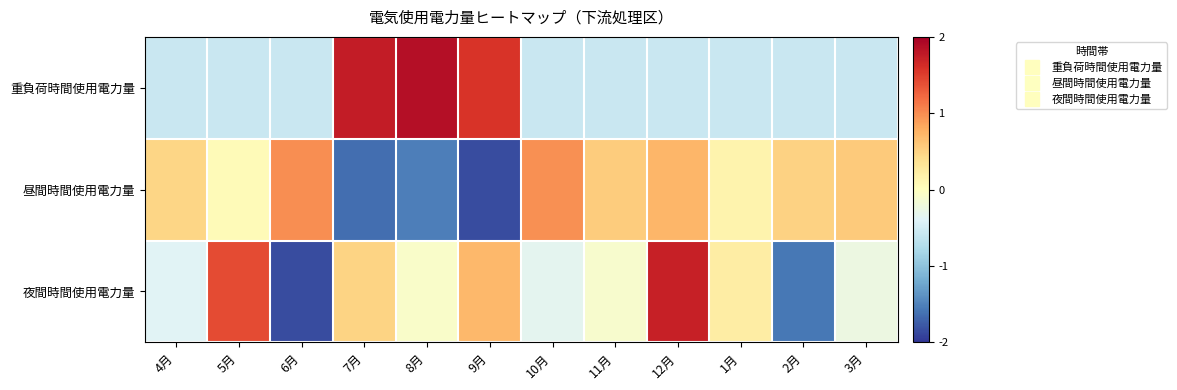

Reading left to right, list all the values displayed in this chart.

重負荷時間使用電力量: 4月=-0.6	5月=-0.6	6月=-0.6	7月=1.8	8月=1.9	9月=1.6	10月=-0.6	11月=-0.6	12月=-0.6	1月=-0.6	2月=-0.6	3月=-0.6
昼間時間使用電力量: 4月=0.5	5月=0.1	6月=1.0	7月=-1.6	8月=-1.5	9月=-1.9	10月=1.0	11月=0.6	12月=0.7	1月=0.2	2月=0.5	3月=0.6
夜間時間使用電力量: 4月=-0.4	5月=1.4	6月=-1.9	7月=0.5	8月=-0.1	9月=0.7	10月=-0.3	11月=-0.1	12月=1.7	1月=0.2	2月=-1.6	3月=-0.2